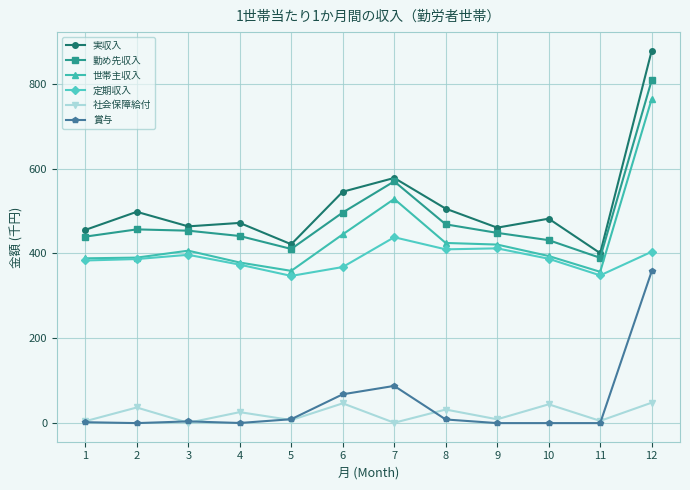

The value of 勤め先収入 at 4 is 292.4. True or false?

False